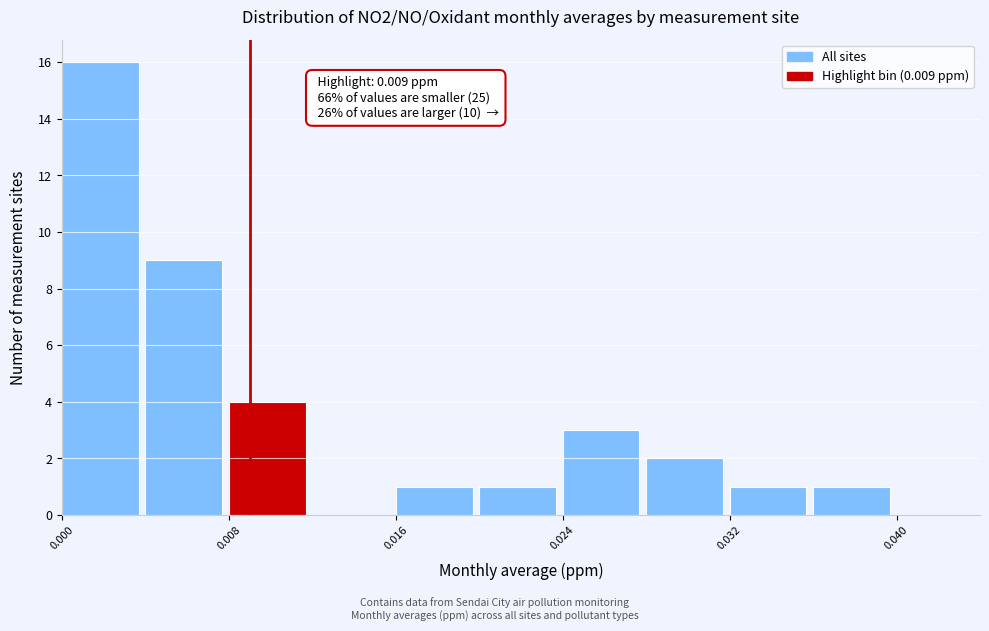

Over which range of the x-axis is the bar tallest?

0.000 to 0.004